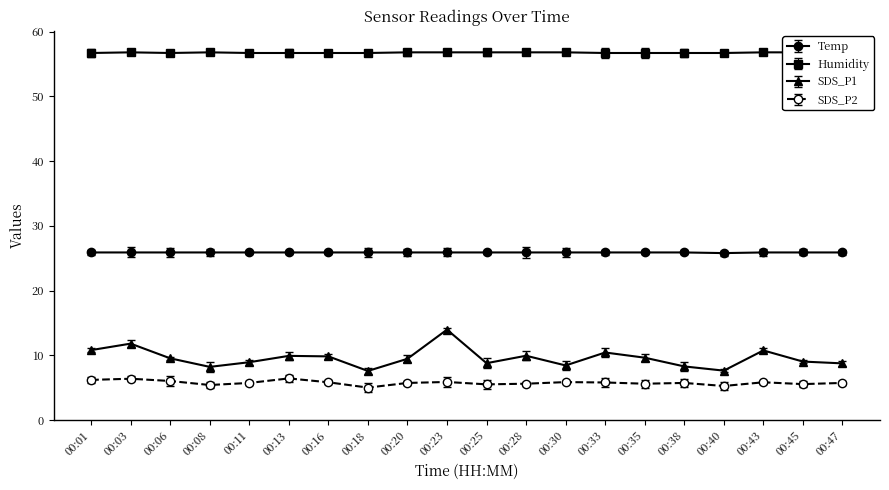

Which series changed the most between 00:30 and 00:47?

SDS_P1